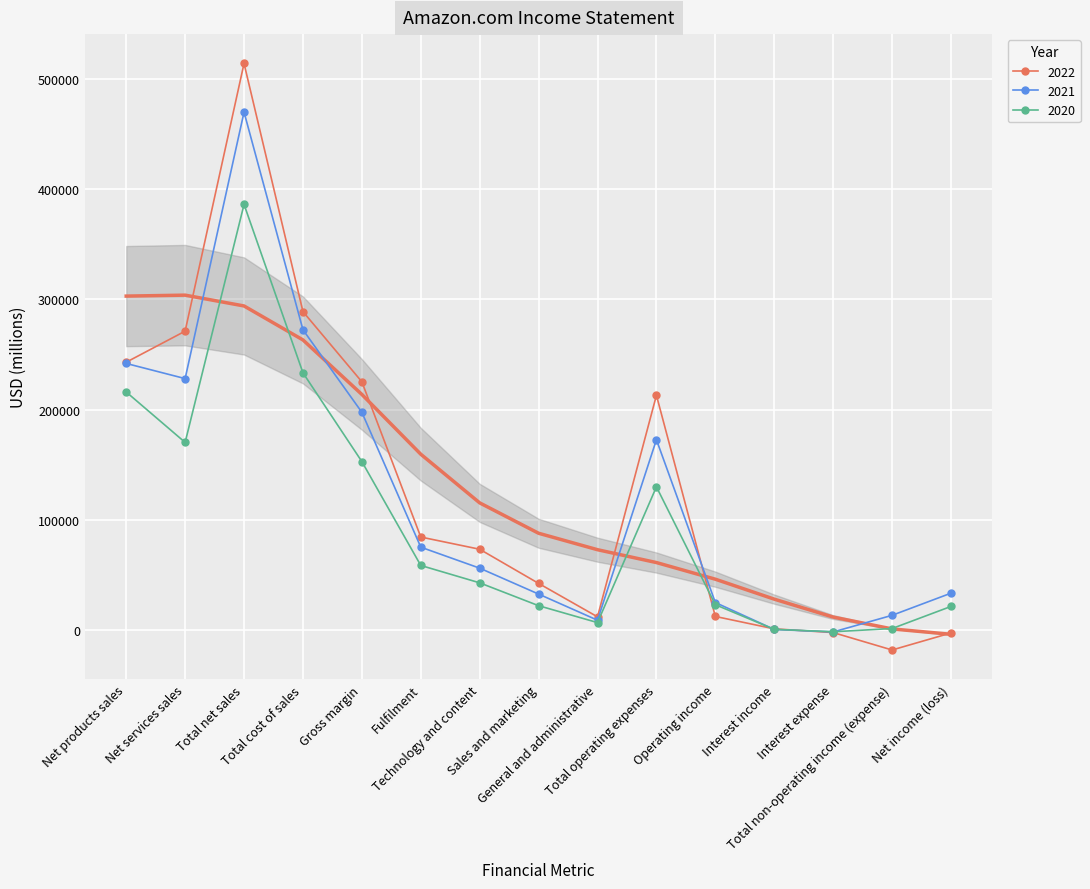

Reading left to right, list all the values displayed in this chart.

2022: 242901	271082	513983	288831	225152	84299	73213	42238	11891	212904	12248	989	-2367	-18184	-2722
2021: 241787	228035	469822	272344	197478	75111	56052	32551	8823	172599	24879	448	-1809	13272	33364
2020: 215915	170149	386064	233307	152757	58517	42740	22008	6668	129858	22899	555	-1647	1279	21331